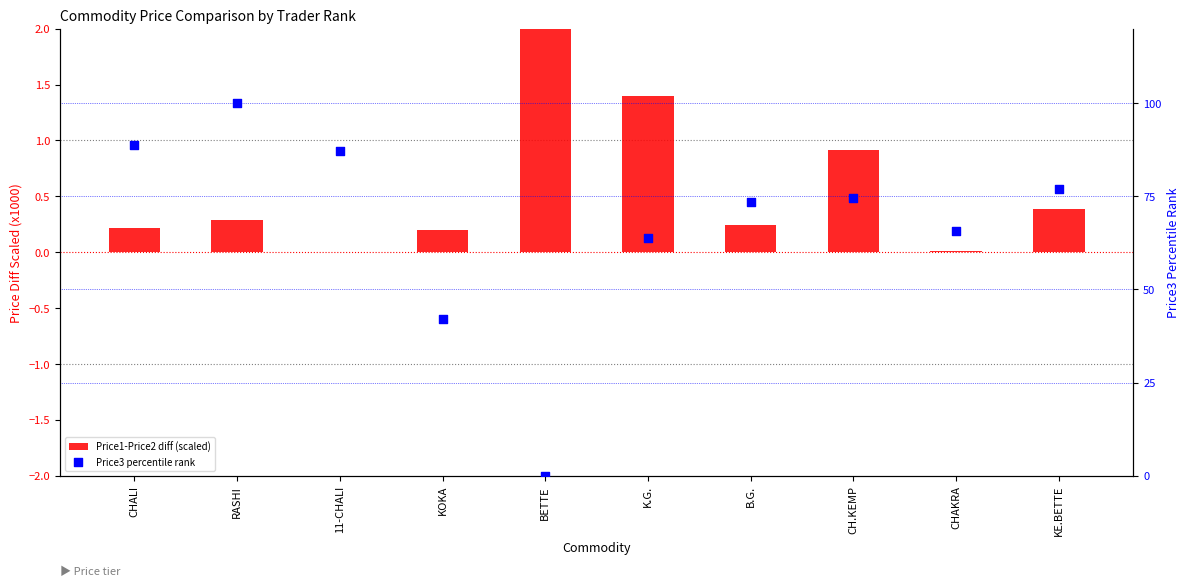

At which category is the sum across all series the highest?

RASHI